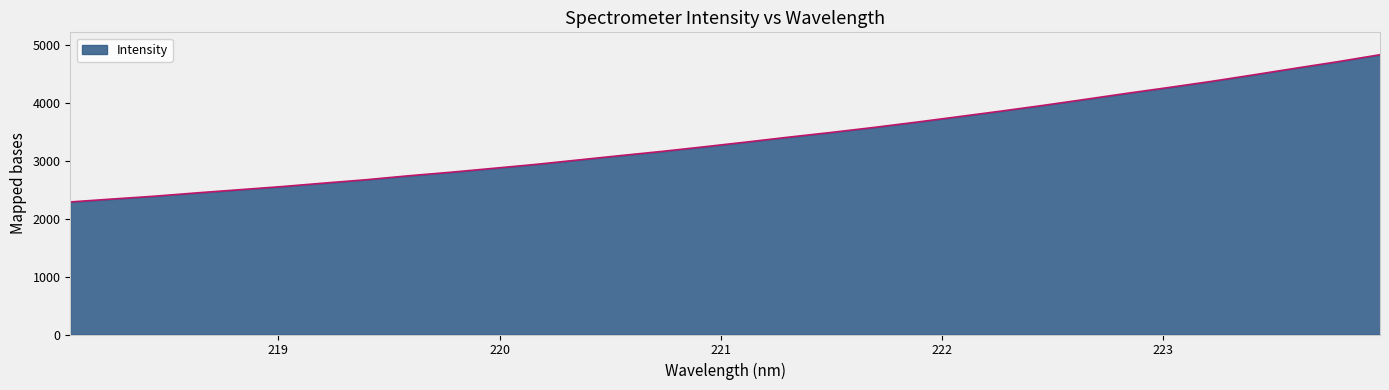

What is the difference between the second highest and minimum values?

2418.7